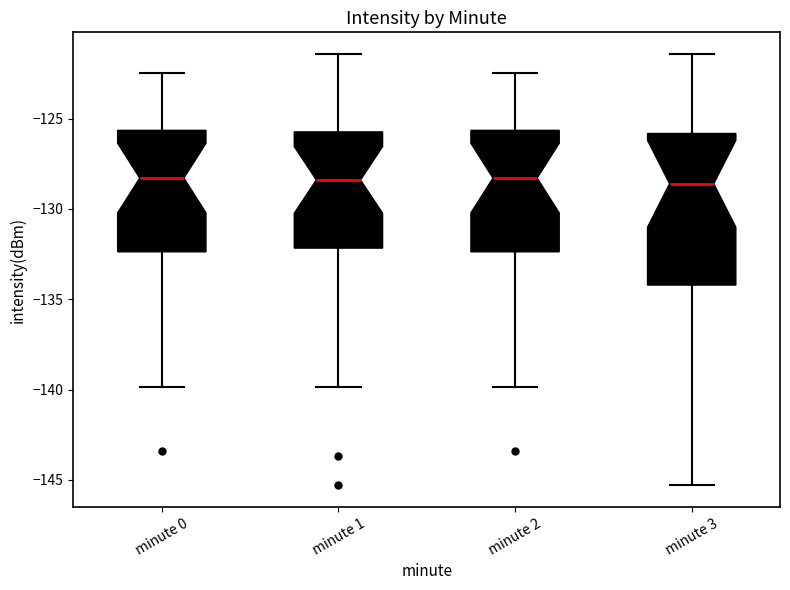

Where is the upper edge of the box for minute 3 on the y-axis? The values are not printed on the chart, so give them approximately, as read against the axis.

-126.0